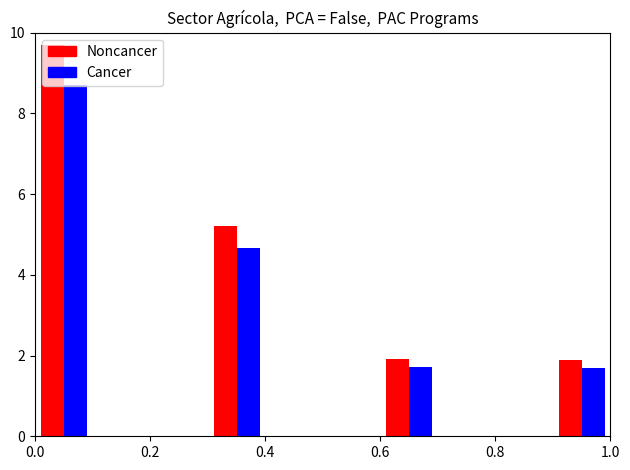

Is the value of Cancer at 0.4 greater than the value of Noncancer at 0.4?

No